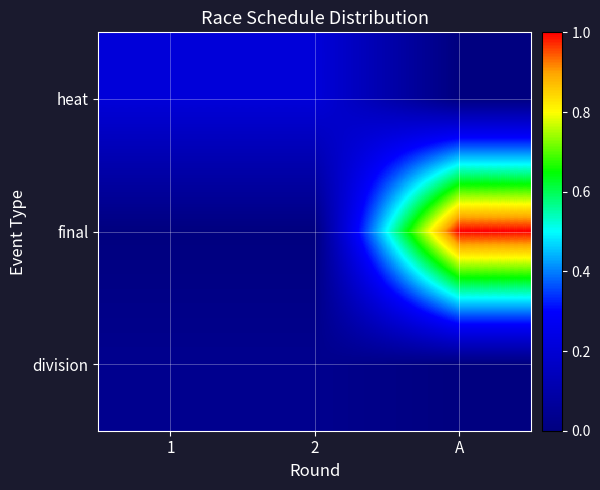

What is the maximum value shown in the chart?

1.0